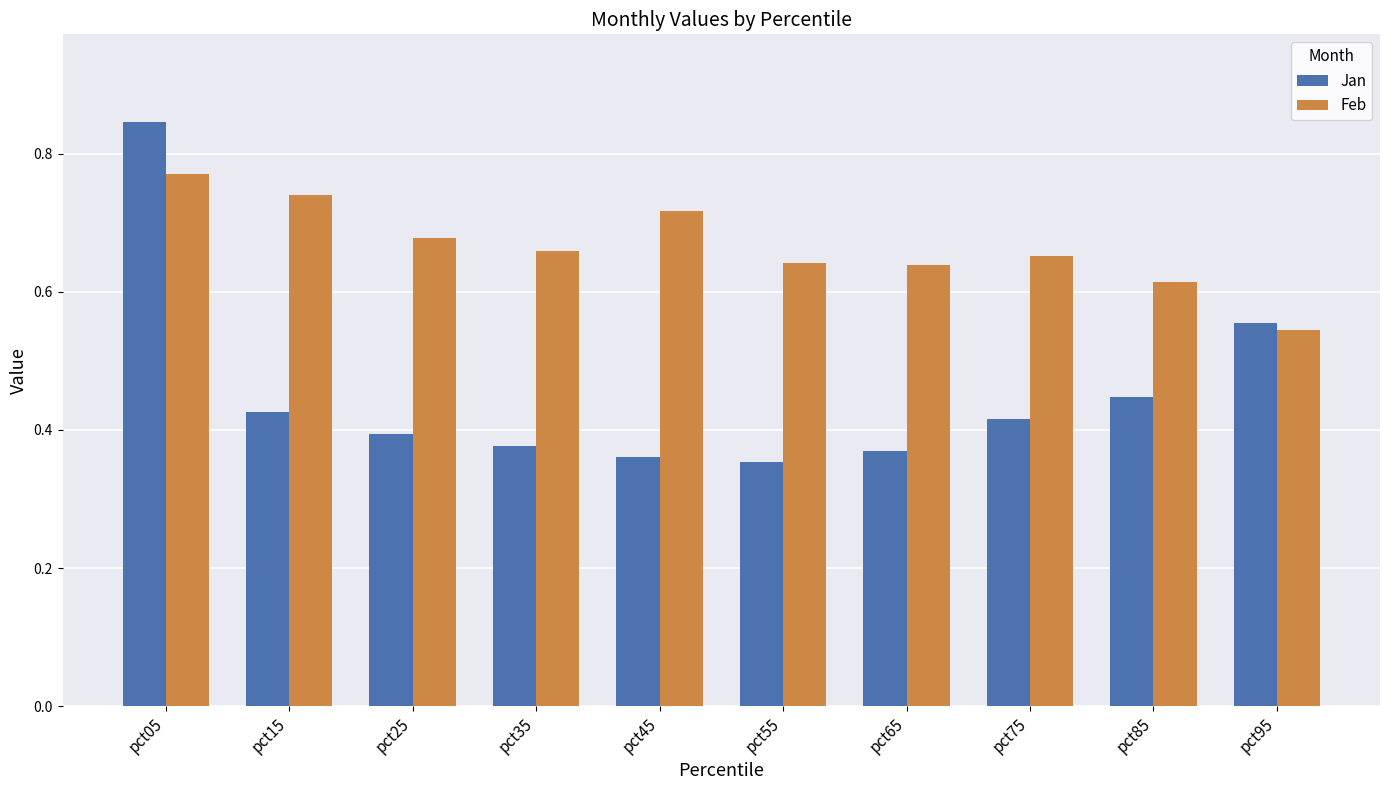

How many bars are there in total?

20